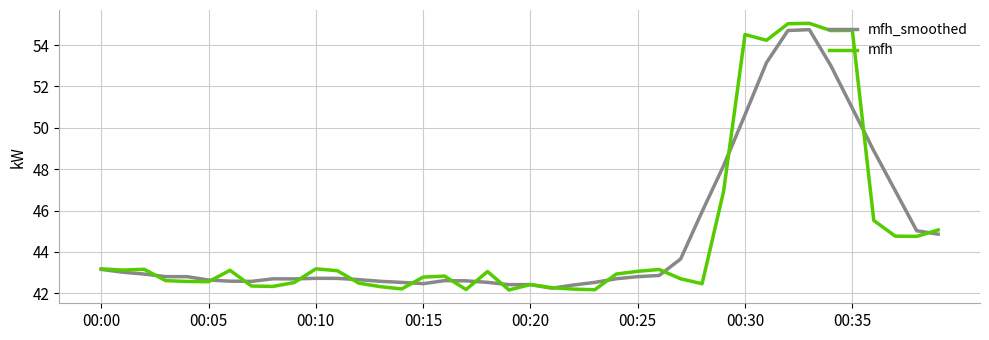

Which series has the largest range (max minus min)?

mfh